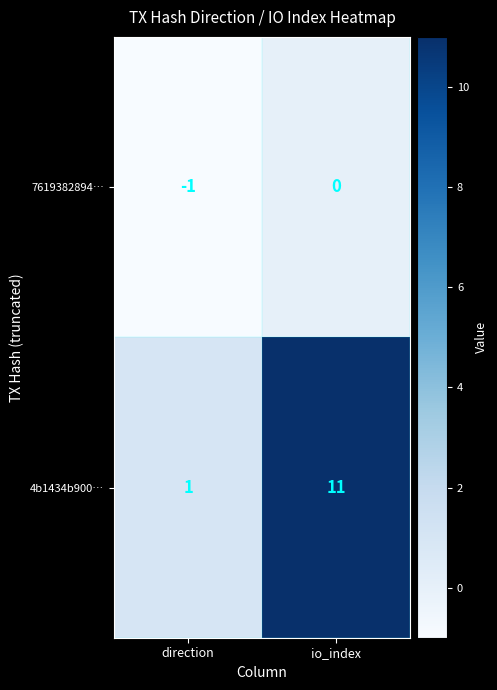

Between direction and io_index, which series saw the biggest shift?

4b1434b900…